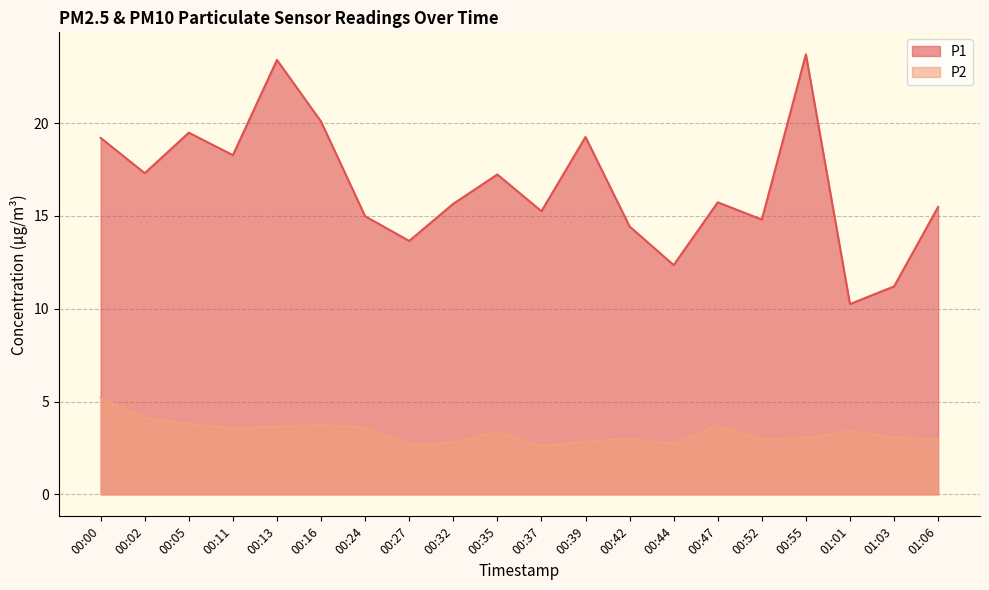

What is the sum of the P1 values at 00:47 and 00:35?

33.0